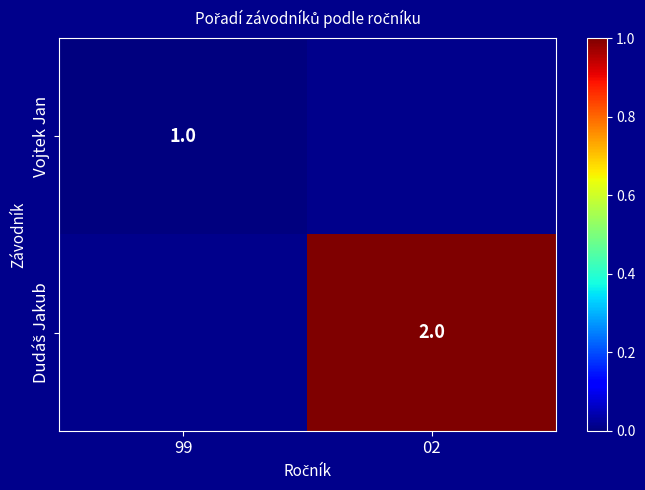

True or false: Vojtek Jan has a value of 1 at 99.

True